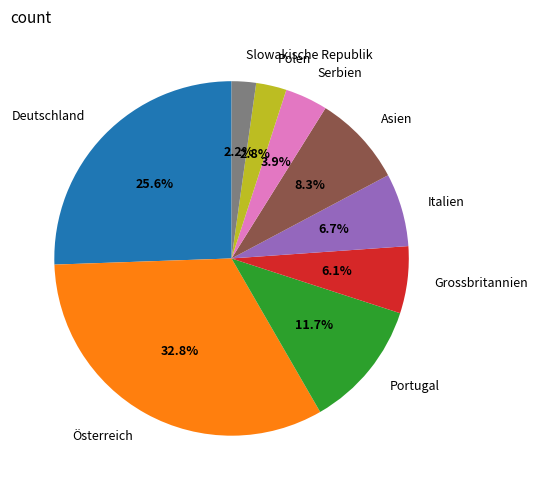

Combined, what portion of the pie is Grossbritannien and Polen?

8.9%